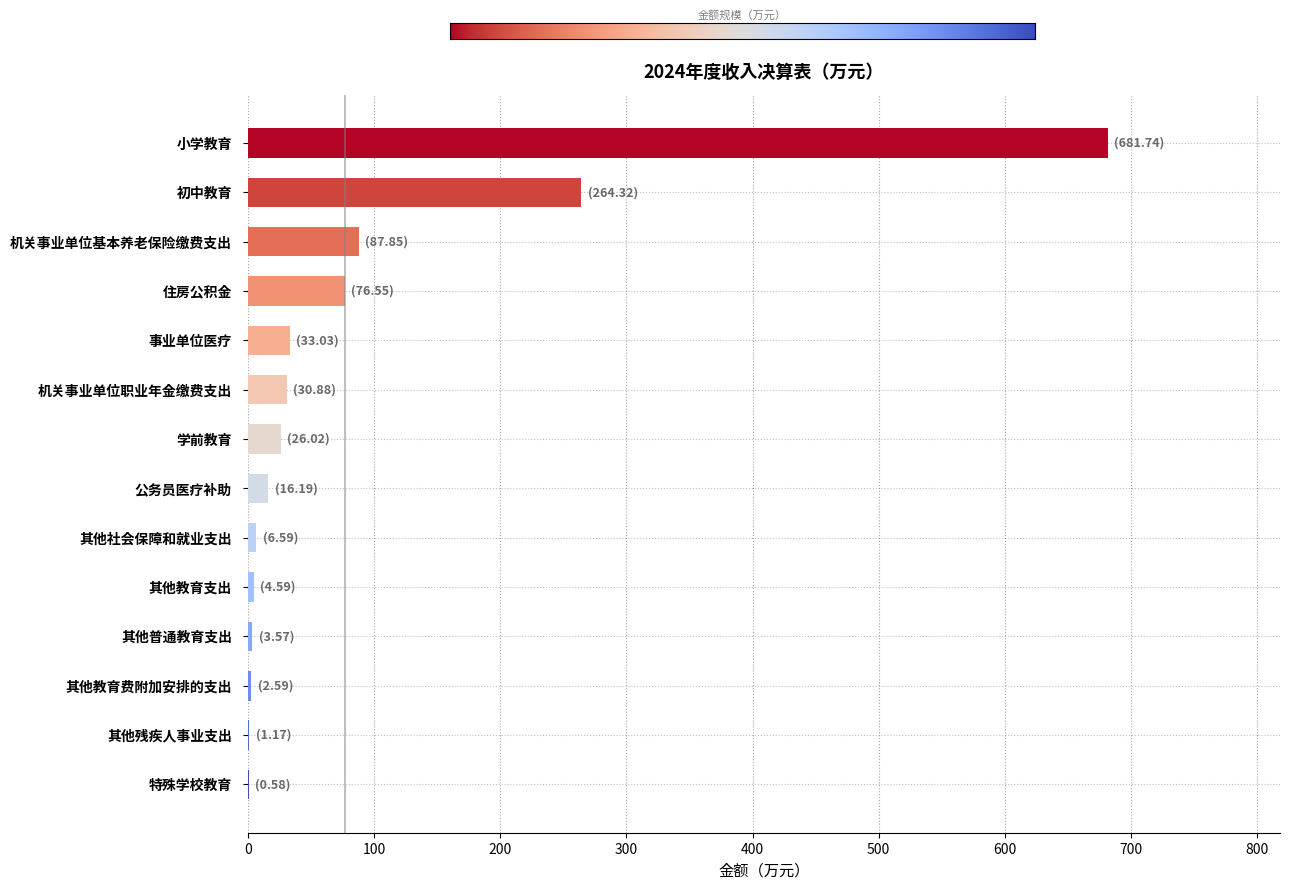

Which category has the highest value across all series?

小学教育